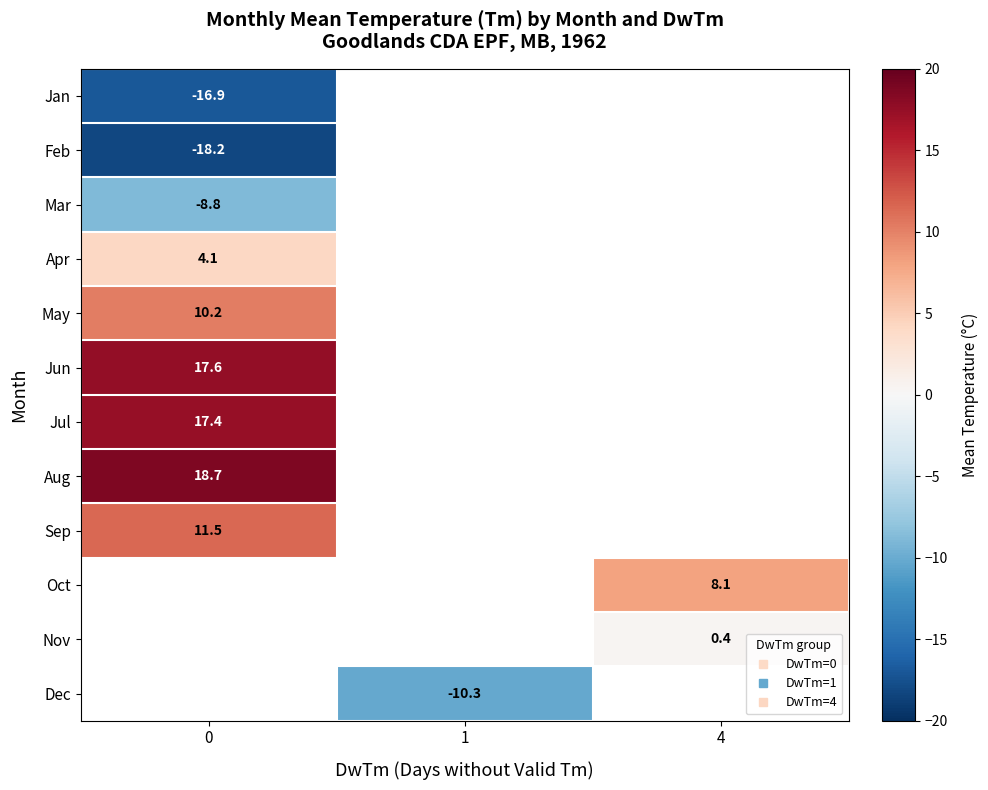

At how many categories does at least one series exceed -10?

2